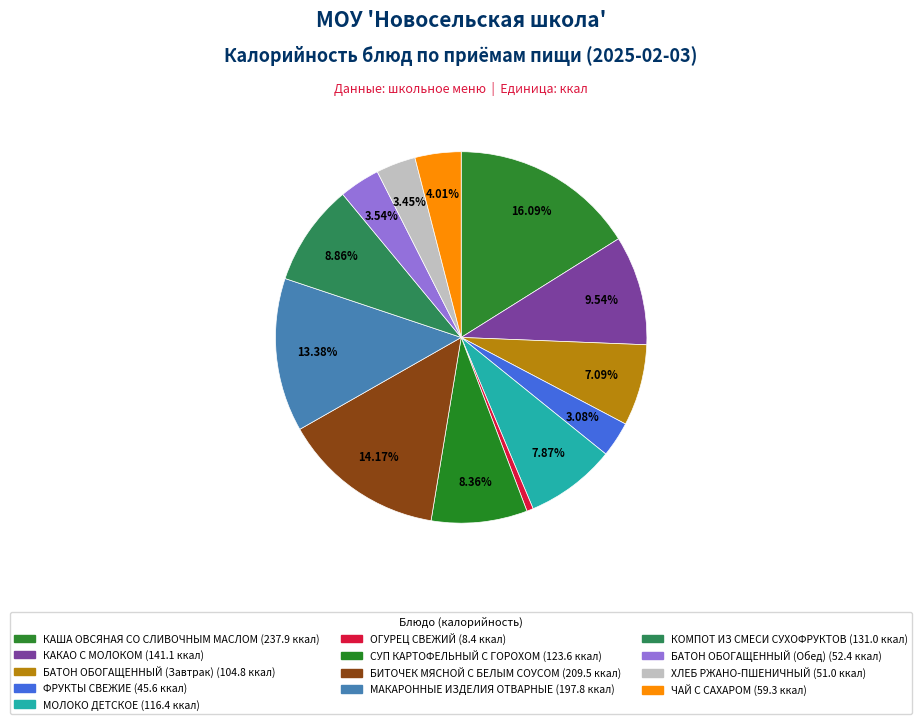

What is the smallest slice in the pie chart?

ОГУРЕЦ СВЕЖИЙ